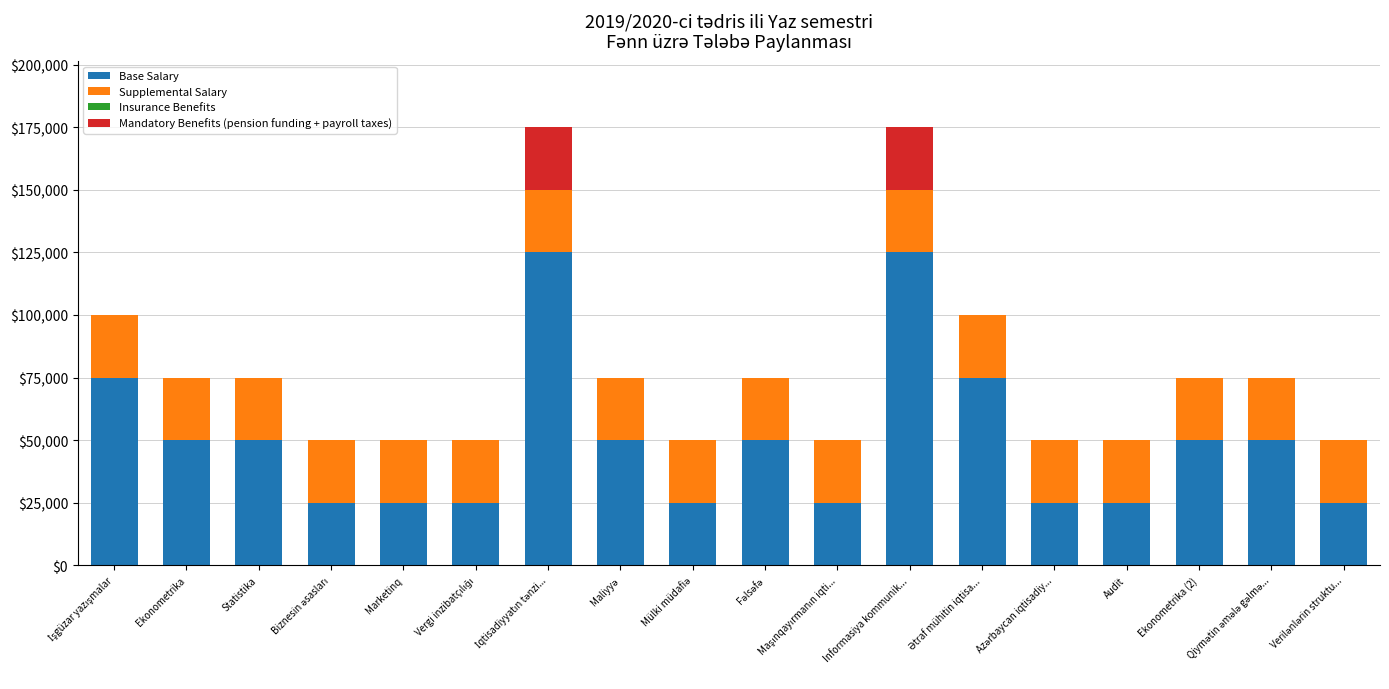

The Base Salary series shows 39711 at Audit. True or false?

False